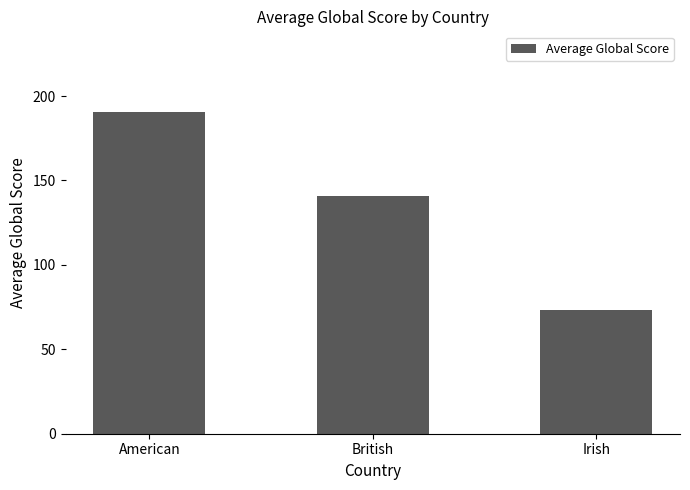

How many bars are there in total?

3